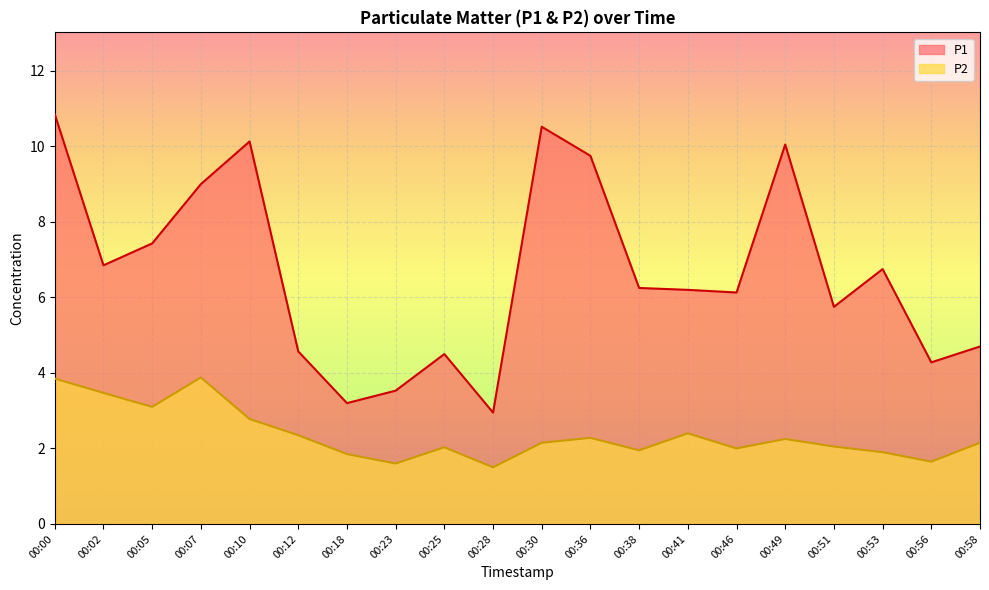

Reading right to left, transcribe all the data shown in this chart.

P1: 00:58=4.7	00:56=4.3	00:53=6.8	00:51=5.8	00:49=10.1	00:46=6.1	00:41=6.2	00:38=6.2	00:36=9.8	00:30=10.5	00:28=3.0	00:25=4.5	00:23=3.5	00:18=3.2	00:12=4.6	00:10=10.1	00:07=9.0	00:05=7.4	00:02=6.8	00:00=10.8
P2: 00:58=2.1	00:56=1.6	00:53=1.9	00:51=2.0	00:49=2.2	00:46=2.0	00:41=2.4	00:38=1.9	00:36=2.3	00:30=2.1	00:28=1.5	00:25=2.0	00:23=1.6	00:18=1.9	00:12=2.4	00:10=2.8	00:07=3.9	00:05=3.1	00:02=3.5	00:00=3.9